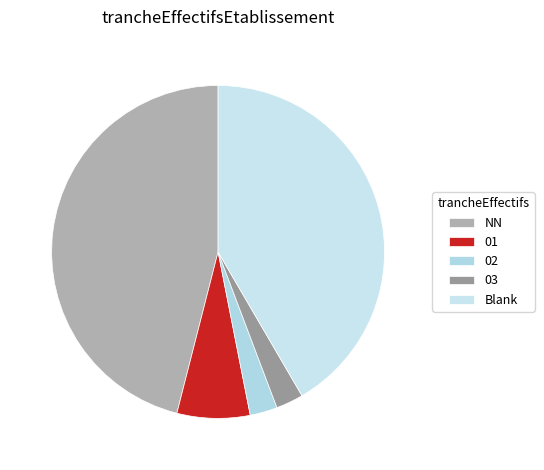

Is the sum of 01 and 03 greater than half?

No